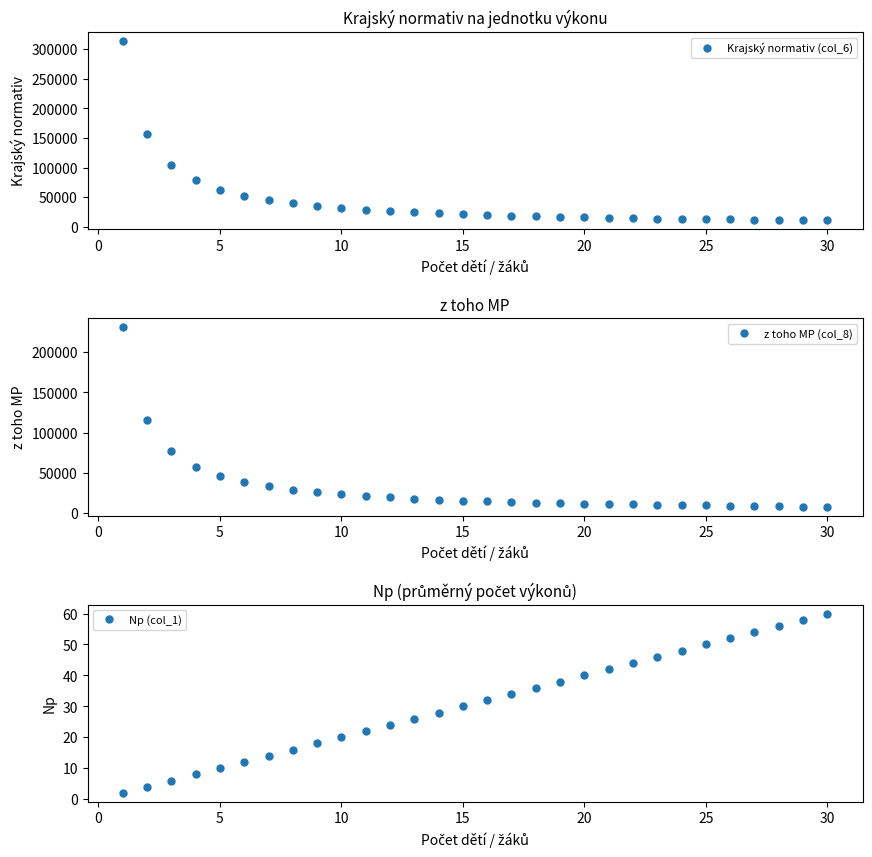

Reading left to right, list all the values displayed in this chart.

Krajský normativ (col_6): 313680	157071	104868	78767	63106	52665	45208	39615	35264	31784	28937	26564	24556	22835	21344	20039	18887	17863	16948	16123	15378	14700	14081	13513	12991	12509	12063	11649	11263	10907
z toho MP (col_8): 230905	115582	77141	57920	46388	38700	33208	29090	25886	23323	21227	19479	18001	16734	15635	14674	13826	13072	12398	11791	11242	10743	10287	9869	9485	9130	8801	8496	8212	7953
Np (col_1): 2	4	6	8	10	12	14	16	18	20	22	24	26	28	30	32	34	36	38	40	42	44	46	48	50	52	54	56	58	60